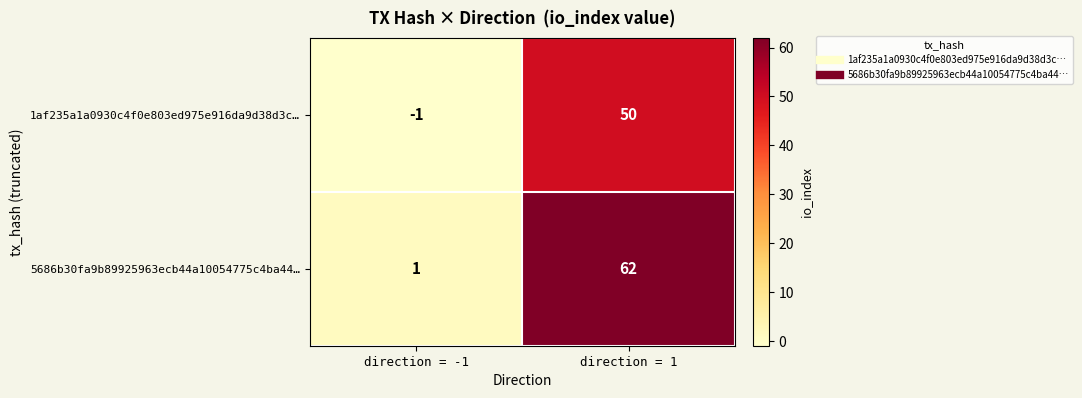

The value of 5686b30fa9b89925963ecb44a10054775c4ba44… at direction = 1 is 62. True or false?

True